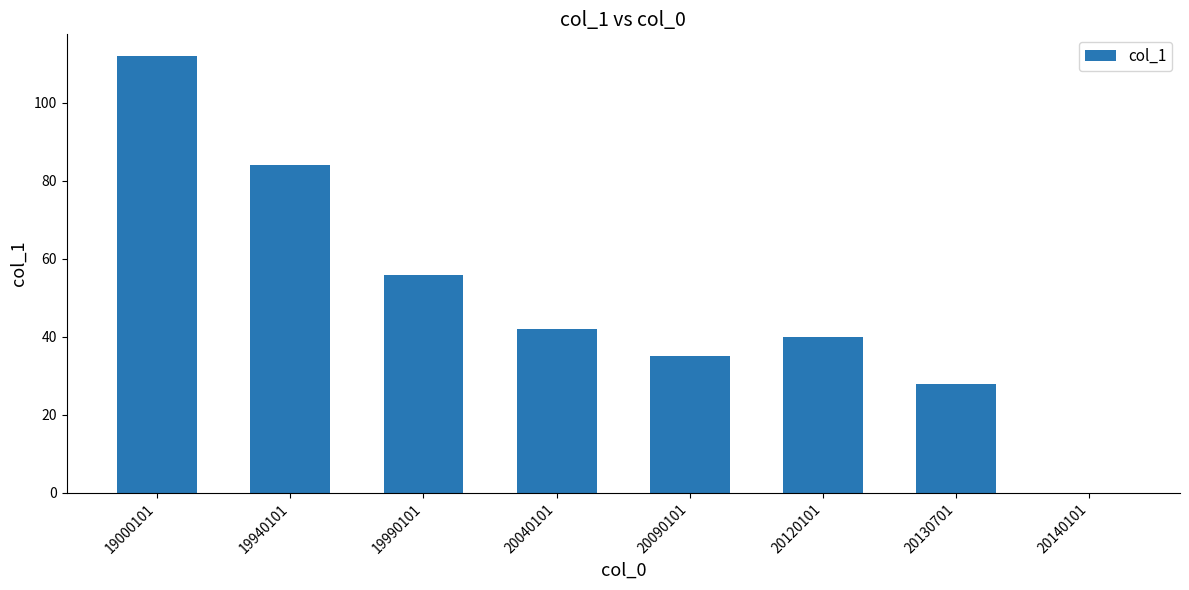

Read the value at 20040101.

42